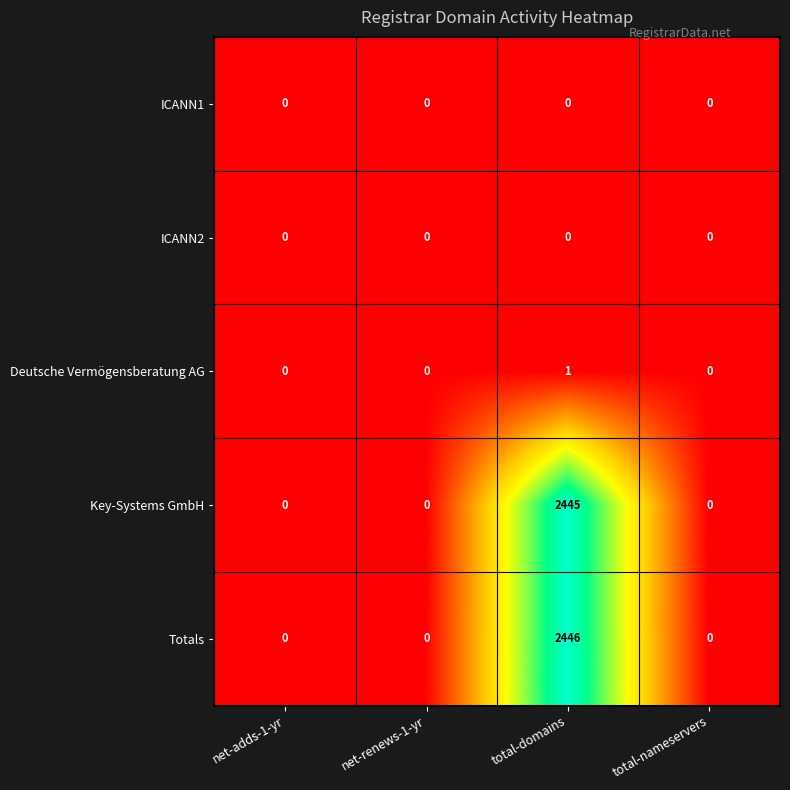

Count the Totals values in the range 0 to 2446.

4